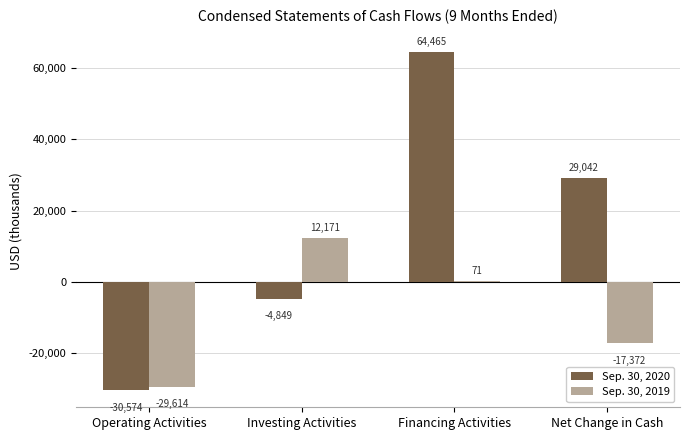

Reading left to right, what are all the values shown in this chart?

Sep. 30, 2020: -30574	-4849	64465	29042
Sep. 30, 2019: -29614	12171	71	-17372